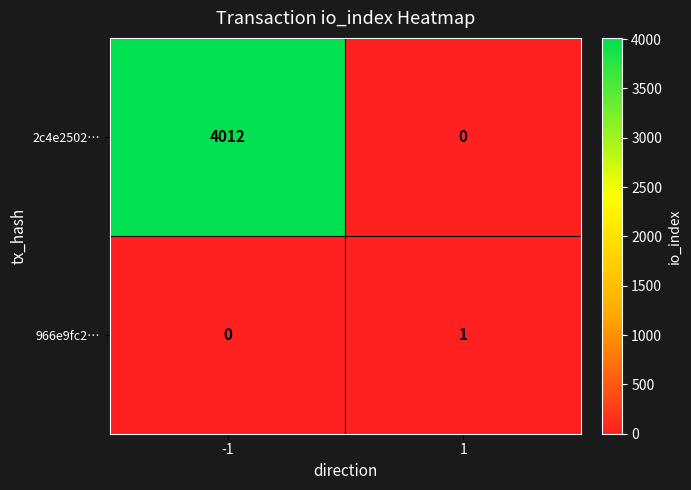

The value of 966e9fc2… at 1 is 1. True or false?

True